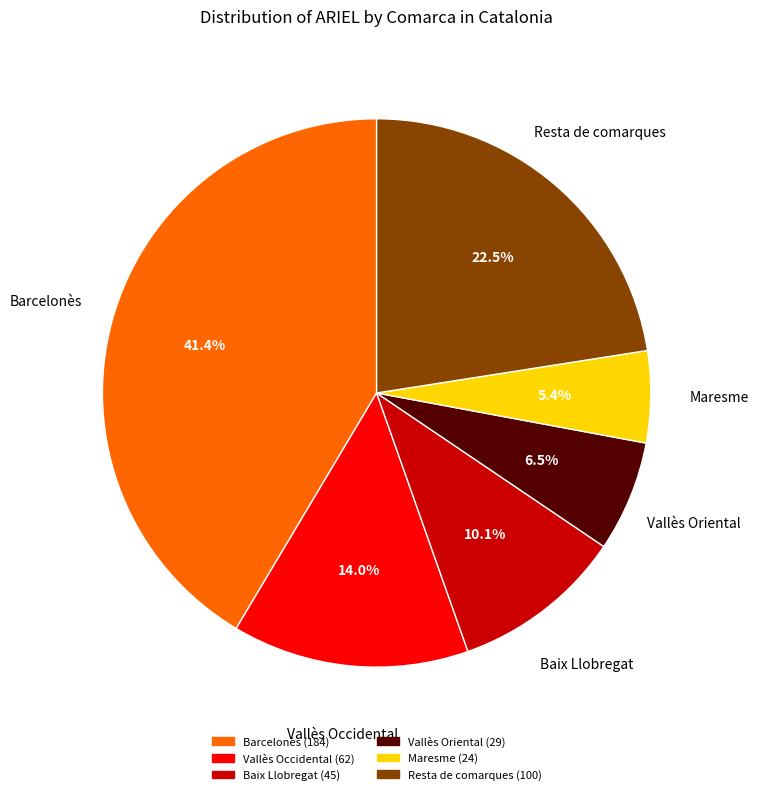

Count the number of slices in the pie.

6